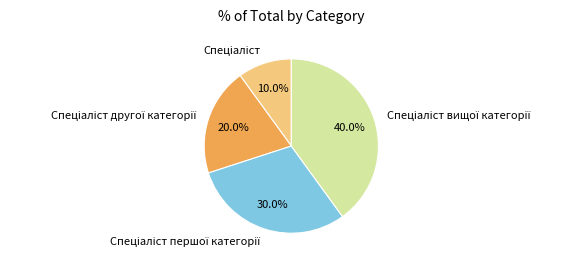

Is there any slice that represents more than half of the pie?

No